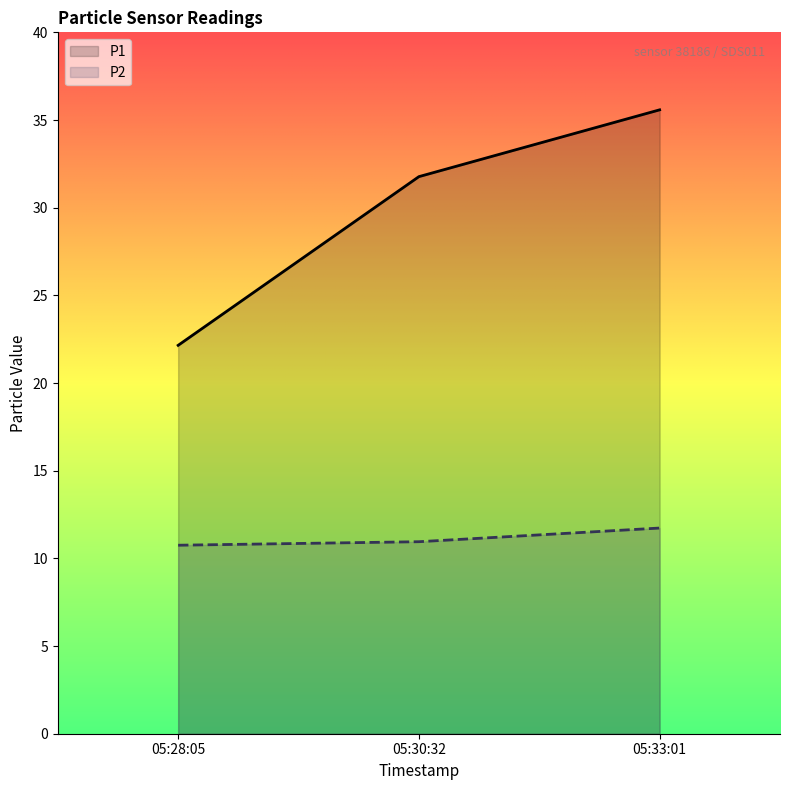

List the series in order of their peak value, lowest first.

P2, P1